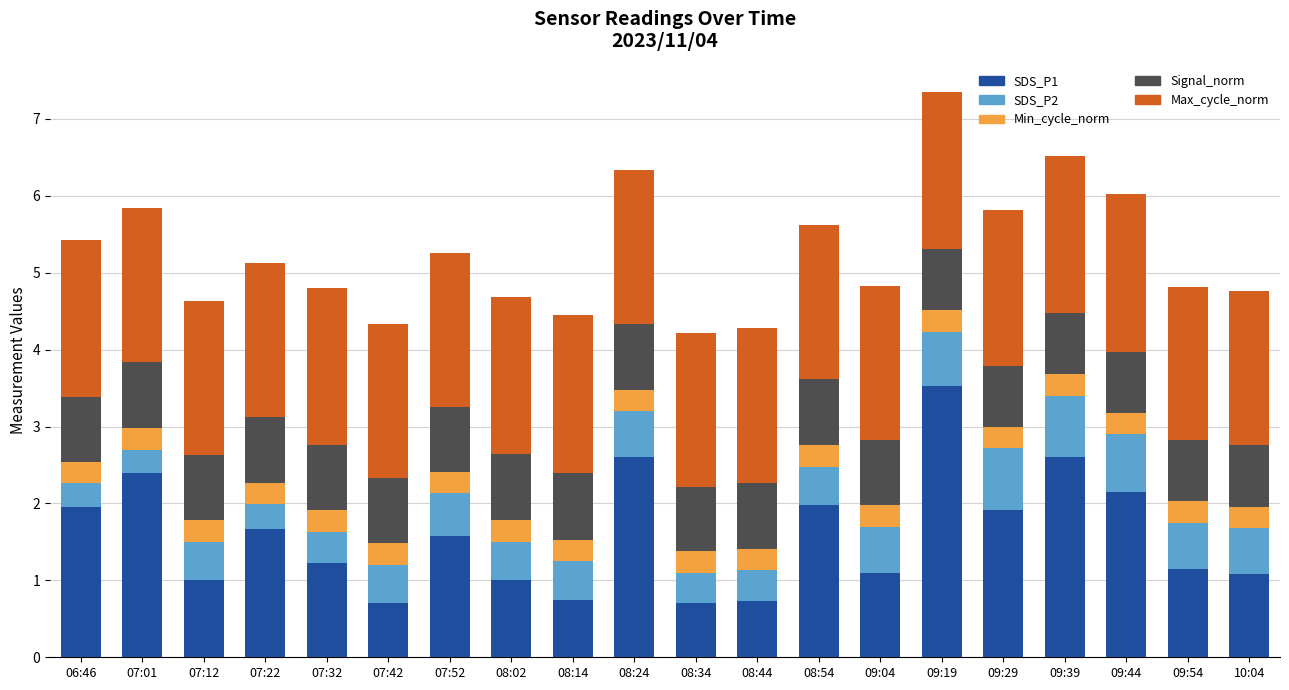

What is the total value across all series at 08:02?

4.7